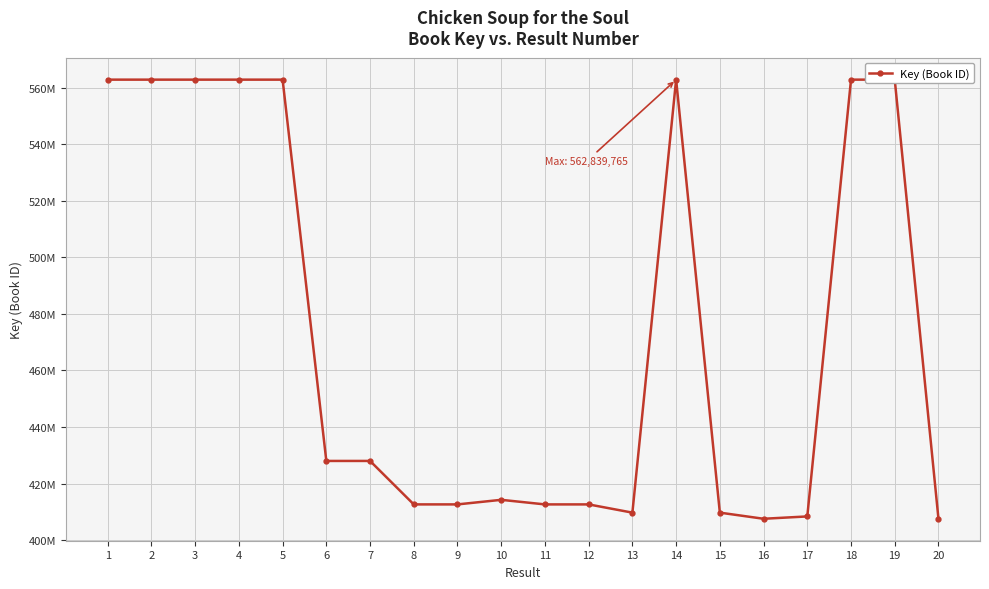

What is the approximate value at 13, to the nearest 50?

409694750